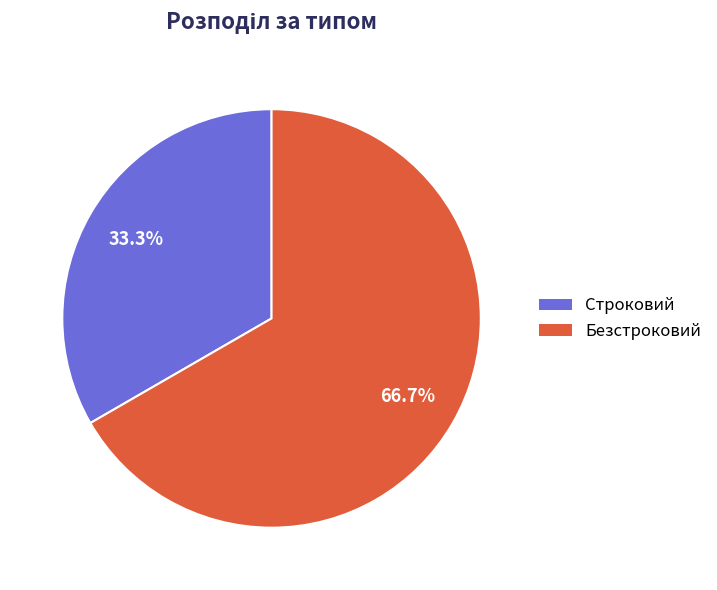

Count the number of slices in the pie.

2